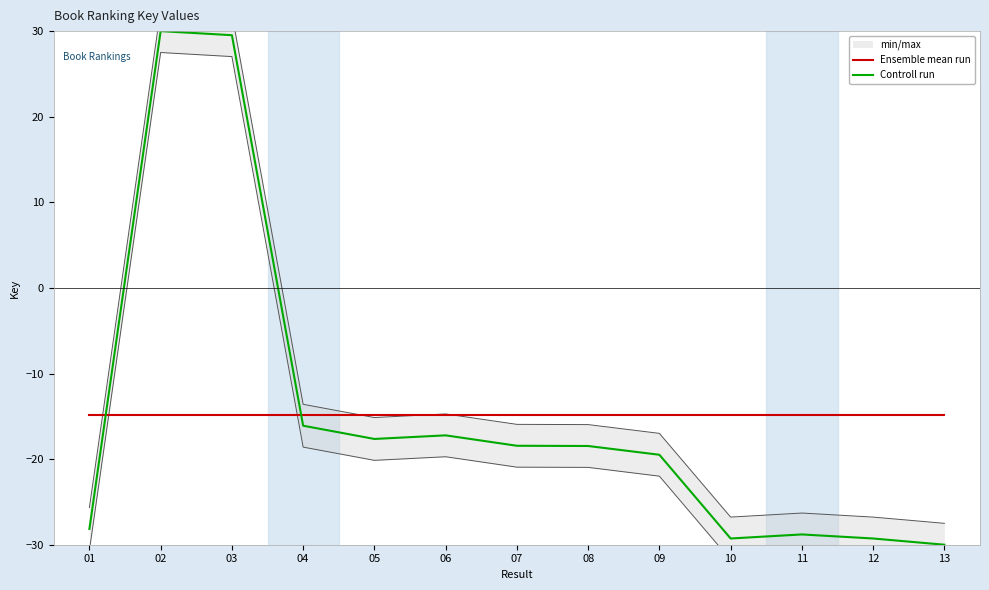

Which series has the widest spread of values?

Controll run